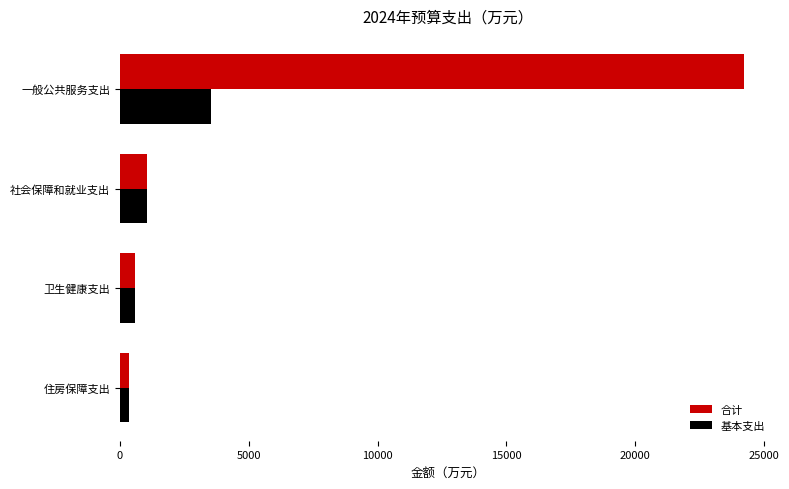

How many data points in 基本支出 are less than 1036?

2